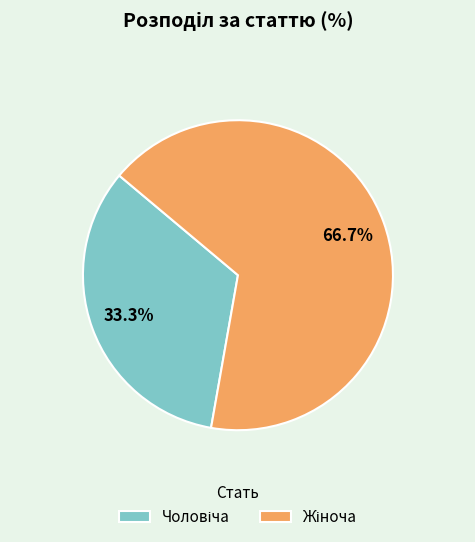

Does any single category account for the majority?

Yes